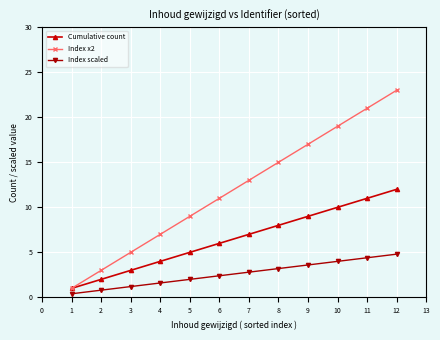

Does the chart display data point markers on the line(s)?

Yes